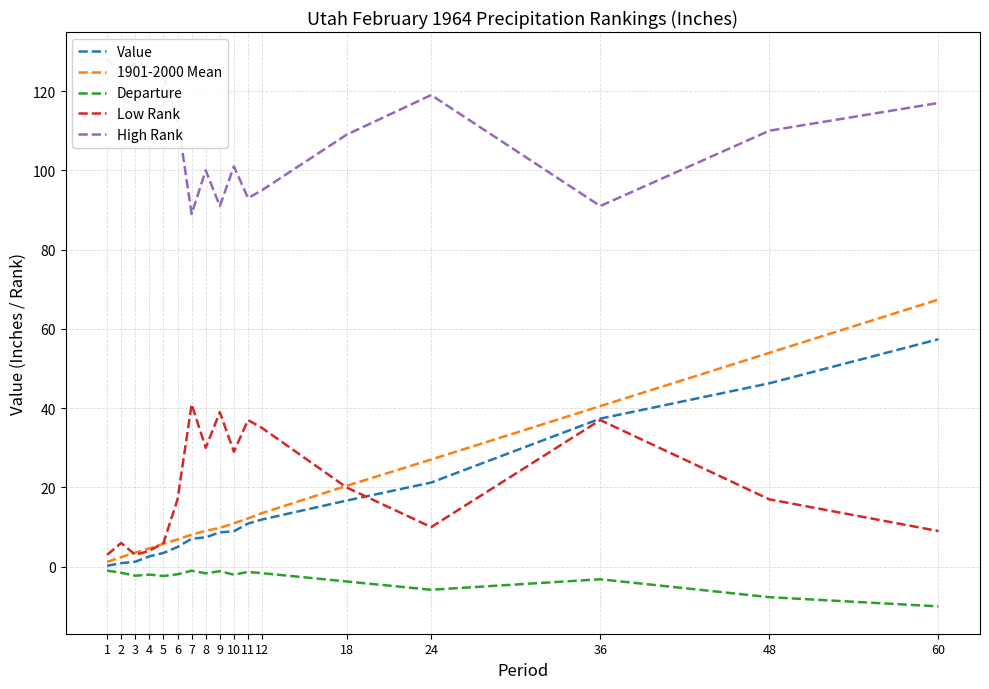

What is the sum of all Value values?

247.4